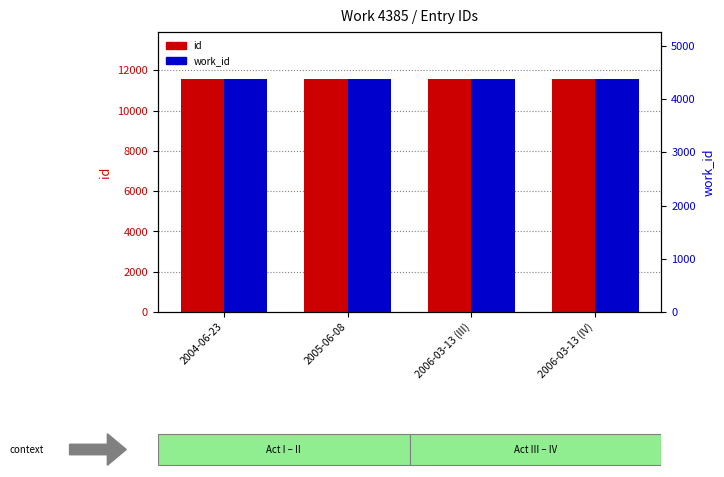

Which has a higher value, 2004-06-23 or 2005-06-08?

2005-06-08